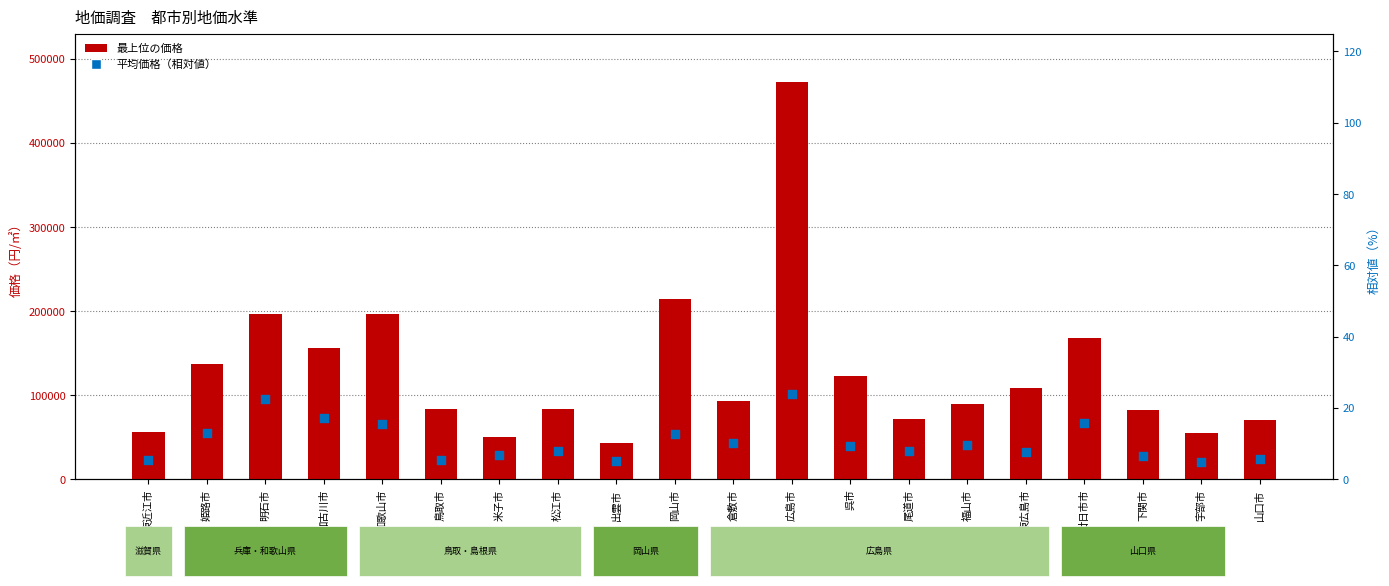

At how many categories does at least one series exceed 302857?

1